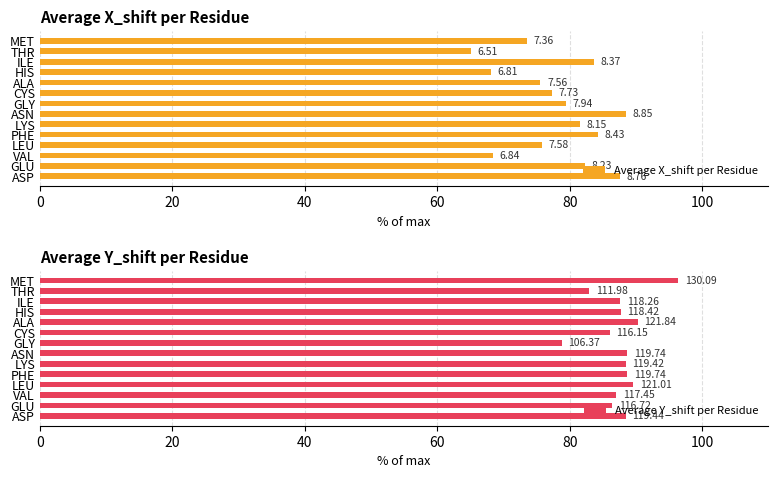

At how many categories does at least one series exceed 82?

13